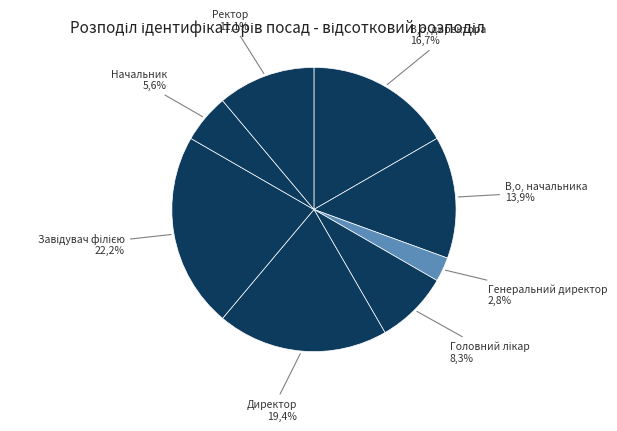

What is the change in value from Генеральний директор to Головний лікар?

+2